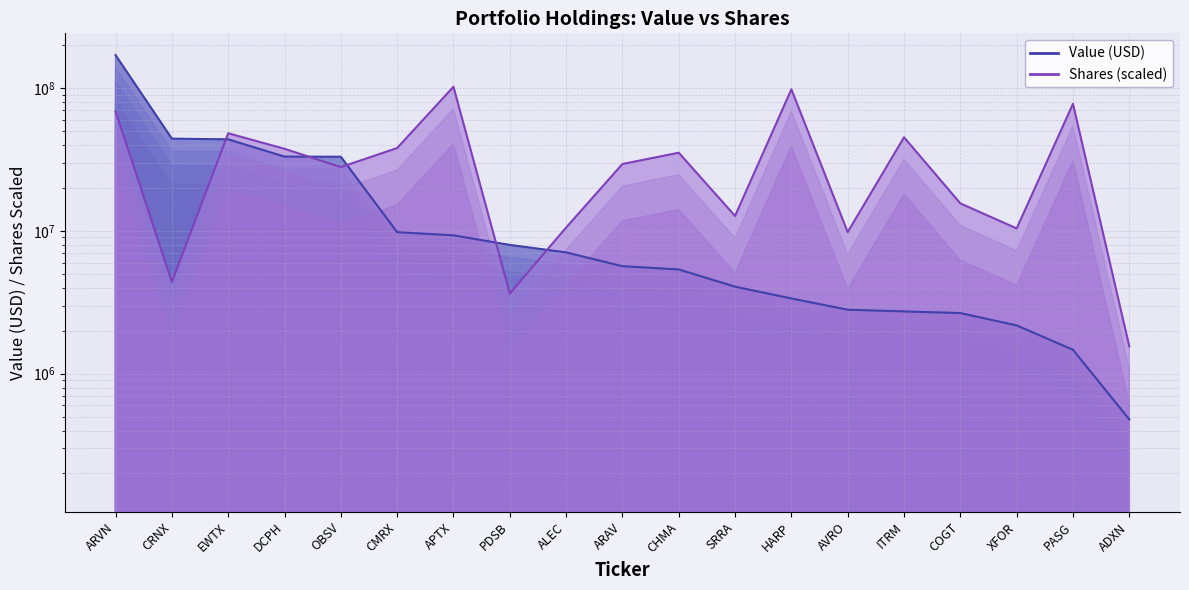

What is the sum of the Value values at AVRO and APTX?

12116000.0